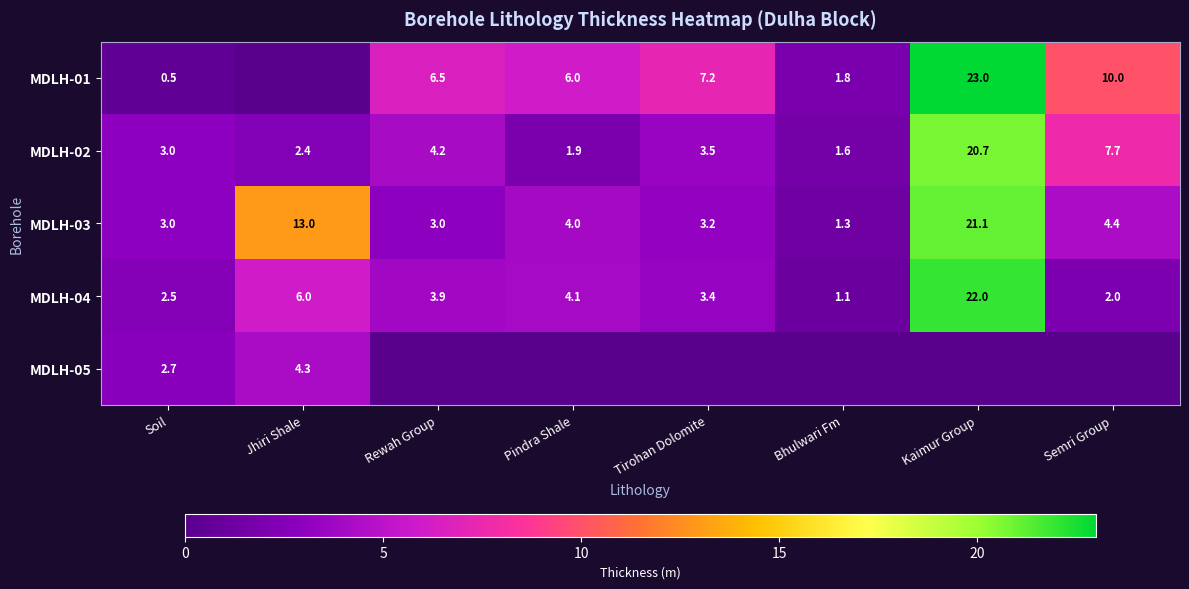

What is the difference between the highest and lowest values at Soil?

2.5